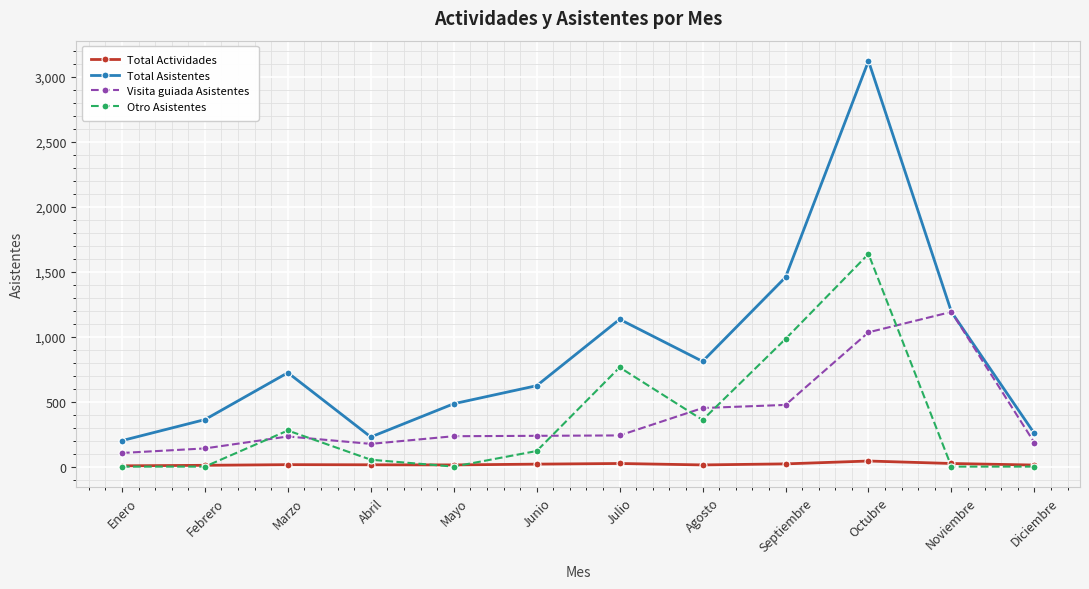

True or false: Visita guiada Asistentes and Total Actividades cross at least once.

False